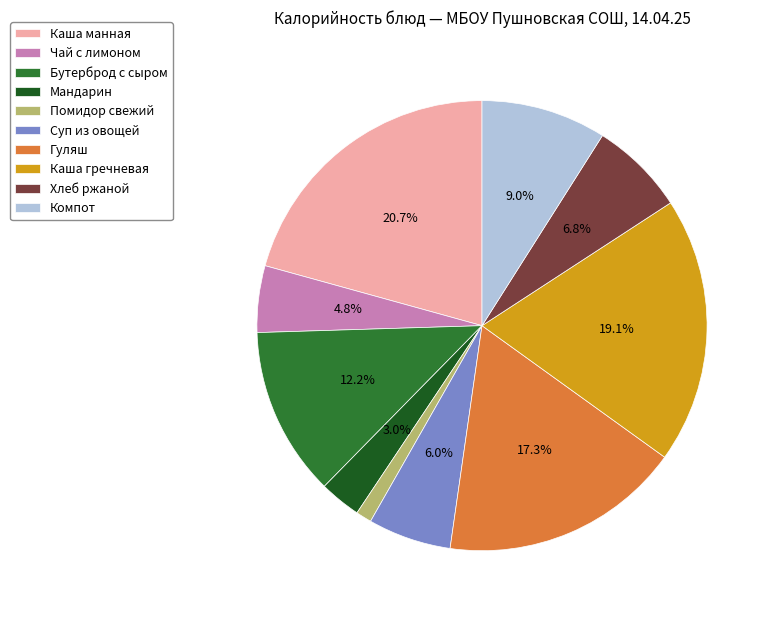

Approximately how many times larger is the value at Чай с лимоном compared to Бутерброд с сыром?

0.4